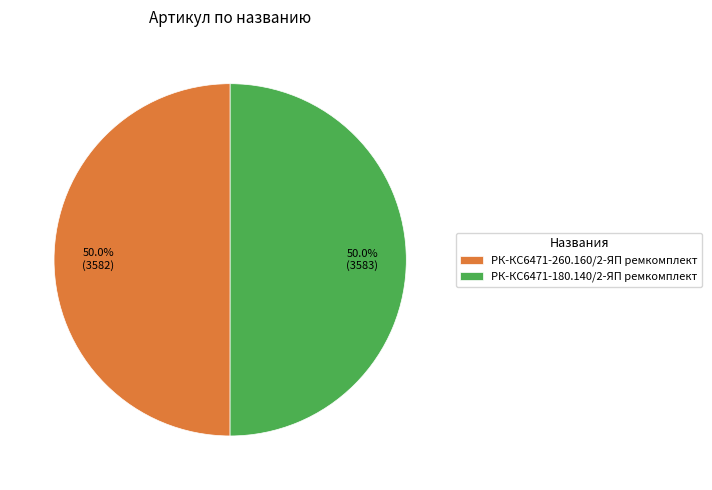

What portion of the pie excludes РК-КС6471-180.140/2-ЯП ремкомплект?

50.0%